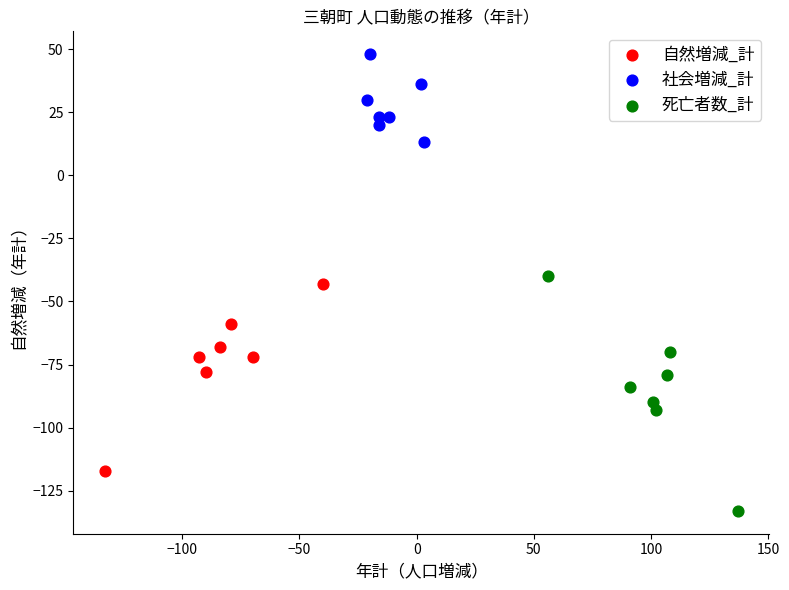

Which series has the widest spread of Y values?

死亡者数_計